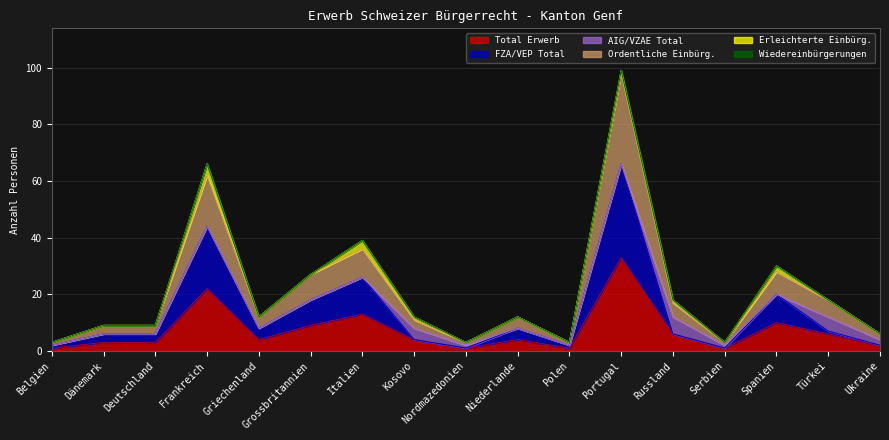

What is the difference between the highest and lowest values at Frankreich?

40